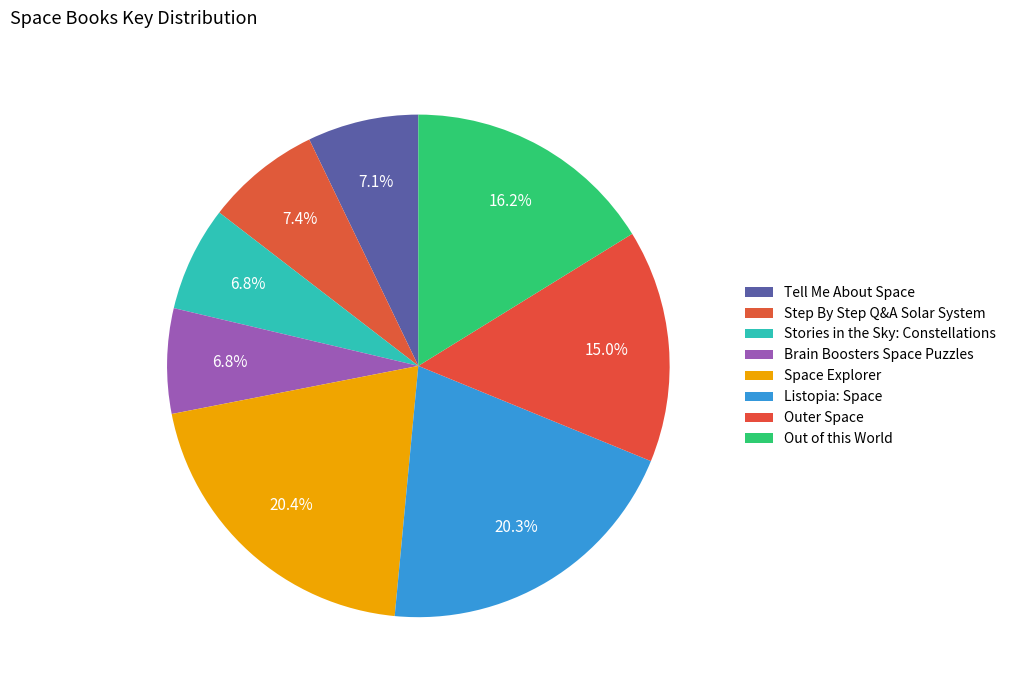

Which slice is the largest?

Space Explorer